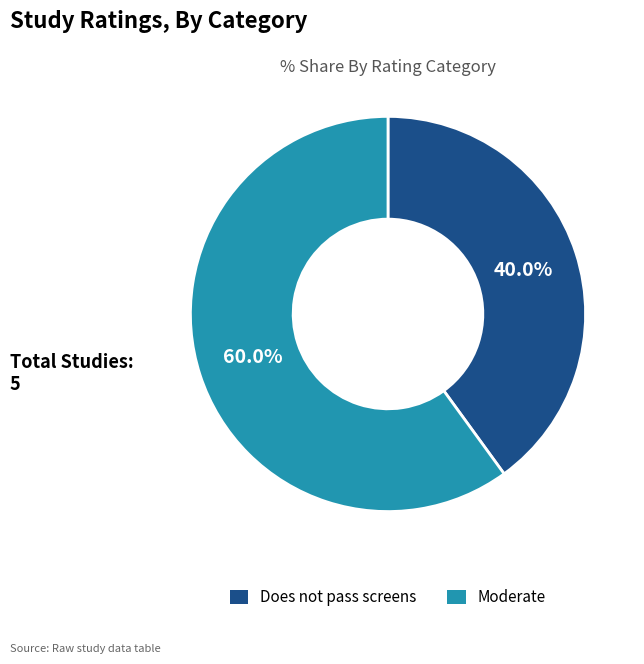

Which slice is the largest?

Moderate